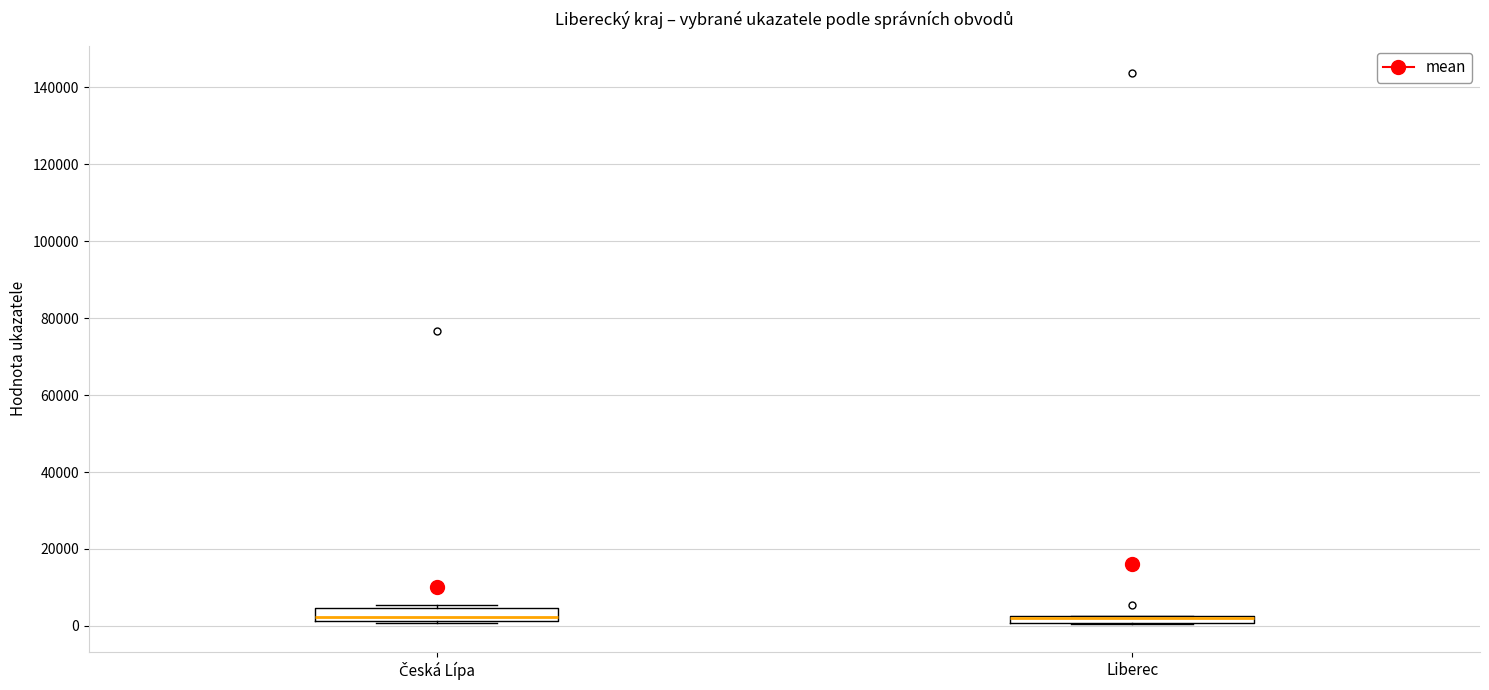

Where is the upper edge of the box for Česká Lípa on the y-axis? The values are not printed on the chart, so give them approximately, as read against the axis.

4000